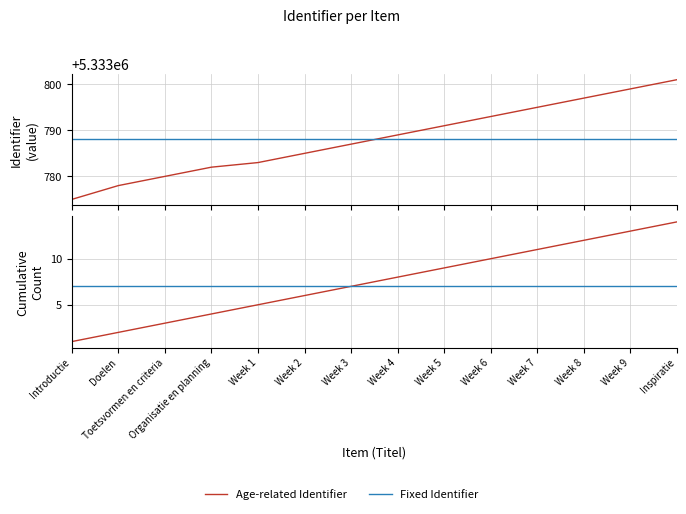

How many distinct data groups are displayed?

2